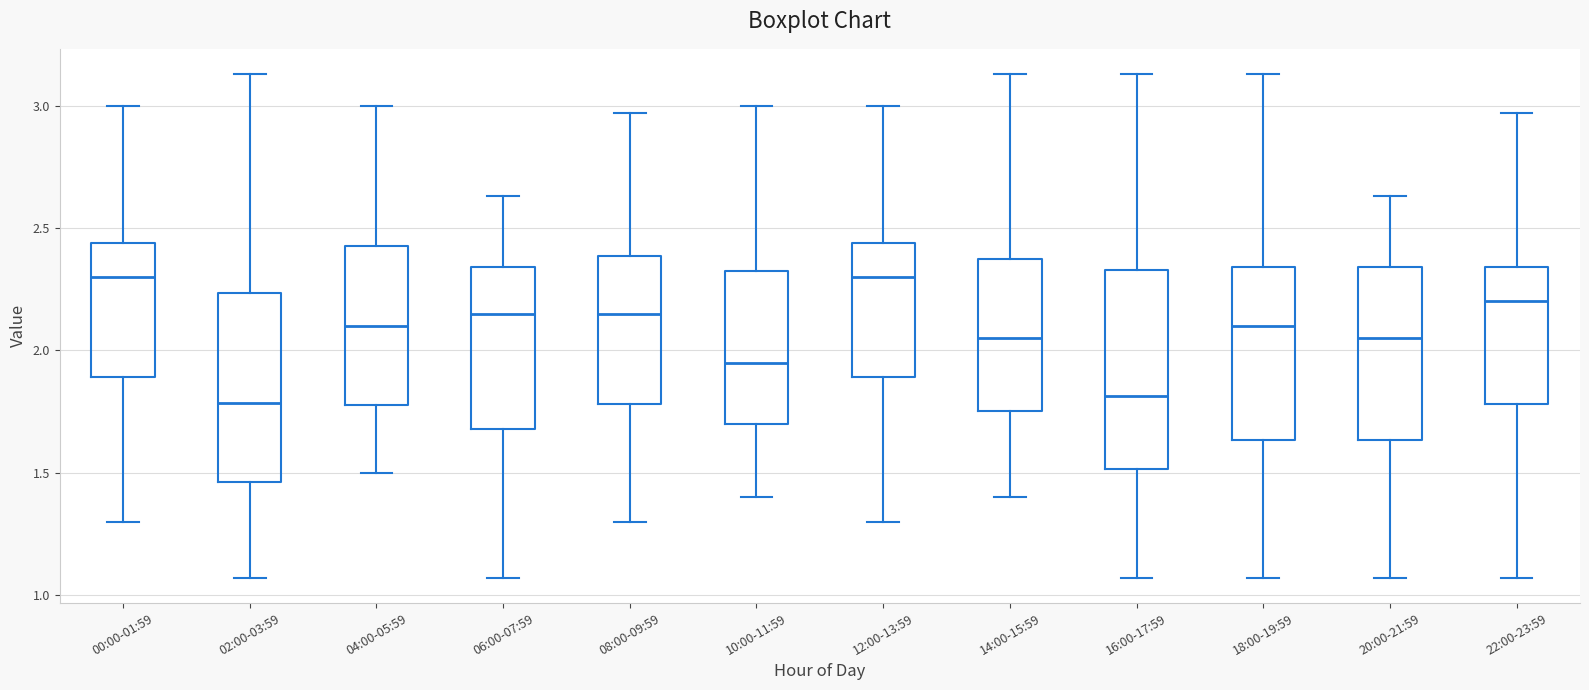

Reading left to right, read every box against the y-axis: the position of its median line, the range the box covers, and the ends of its whiskers. The values are not printed on the chart, so give them approximately, as read against the axis.

00:00-01:59: median 2.30, box 1.90 to 2.45, whiskers 1.30 to 3.00
02:00-03:59: median 1.80, box 1.45 to 2.25, whiskers 1.05 to 3.15
04:00-05:59: median 2.10, box 1.80 to 2.45, whiskers 1.50 to 3.00
06:00-07:59: median 2.15, box 1.70 to 2.35, whiskers 1.05 to 2.65
08:00-09:59: median 2.15, box 1.80 to 2.40, whiskers 1.30 to 2.95
10:00-11:59: median 1.95, box 1.70 to 2.35, whiskers 1.40 to 3.00
12:00-13:59: median 2.30, box 1.90 to 2.45, whiskers 1.30 to 3.00
14:00-15:59: median 2.05, box 1.75 to 2.35, whiskers 1.40 to 3.15
16:00-17:59: median 1.80, box 1.50 to 2.35, whiskers 1.05 to 3.15
18:00-19:59: median 2.10, box 1.65 to 2.35, whiskers 1.05 to 3.15
20:00-21:59: median 2.05, box 1.65 to 2.35, whiskers 1.05 to 2.65
22:00-23:59: median 2.20, box 1.80 to 2.35, whiskers 1.05 to 2.95